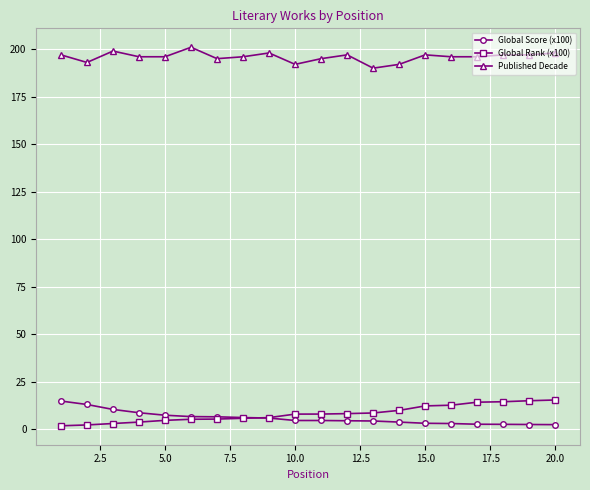

Which series has the largest total across all categories?

Published Decade